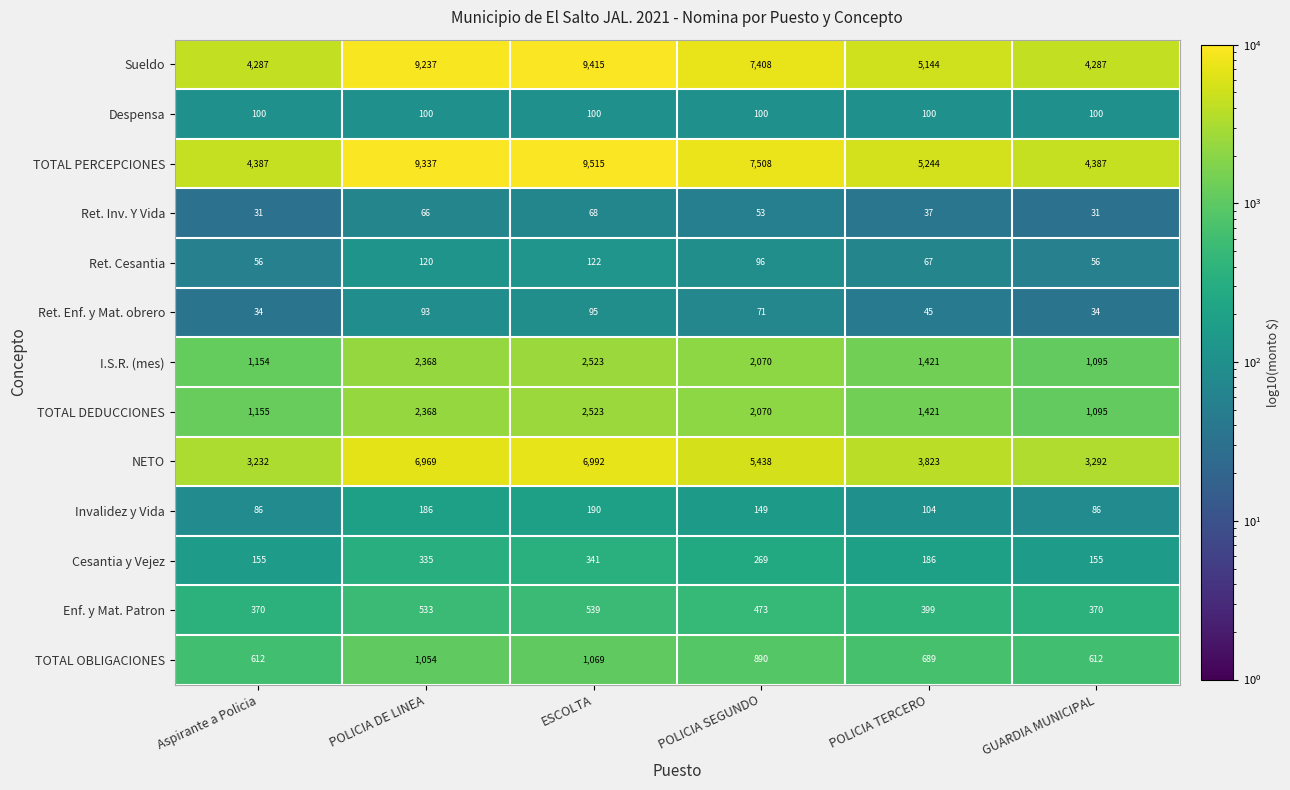

At which label is TOTAL OBLIGACIONES closest to 840?

POLICIA SEGUNDO